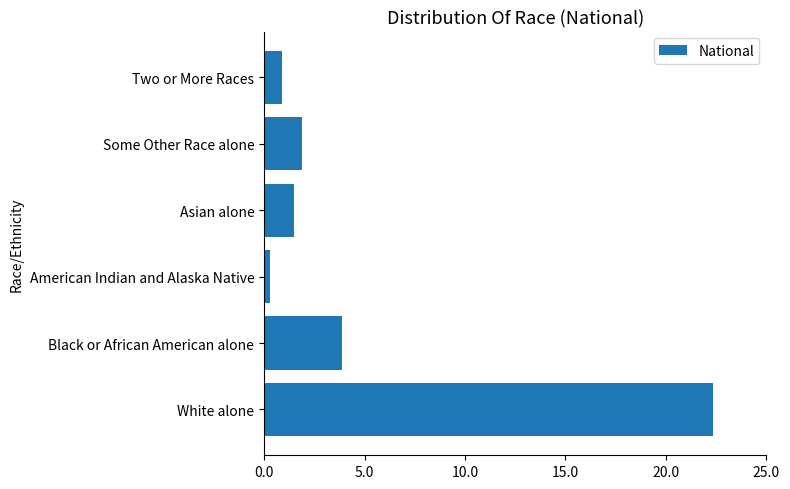

Does the chart contain any negative values?

No